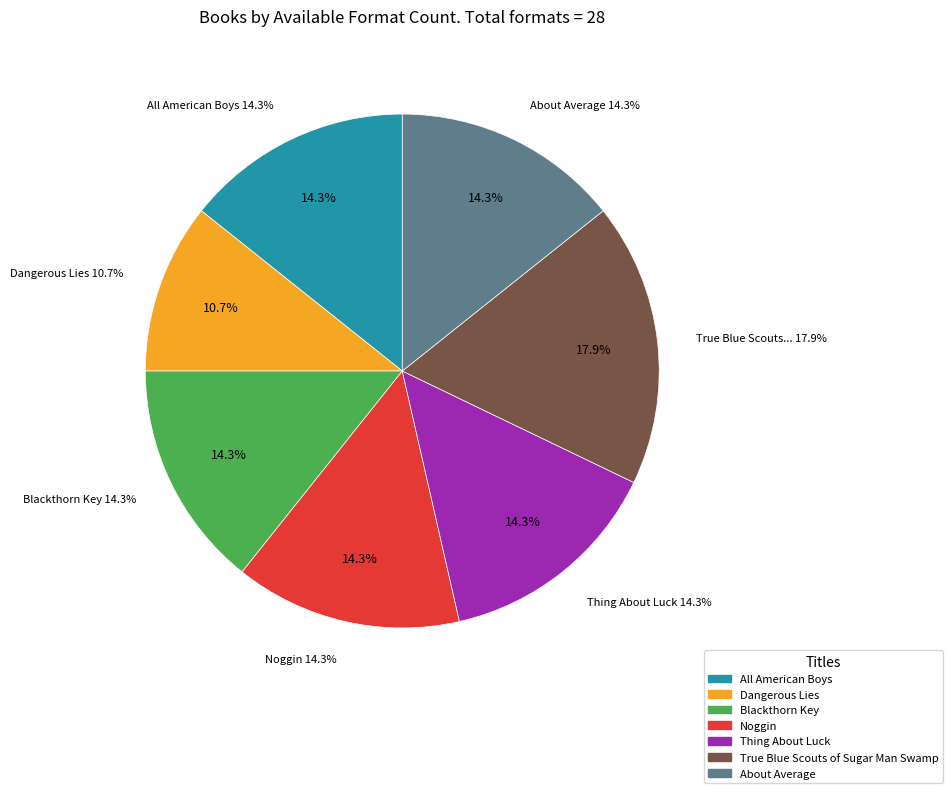

What is the smallest slice in the pie chart?

Dangerous Lies